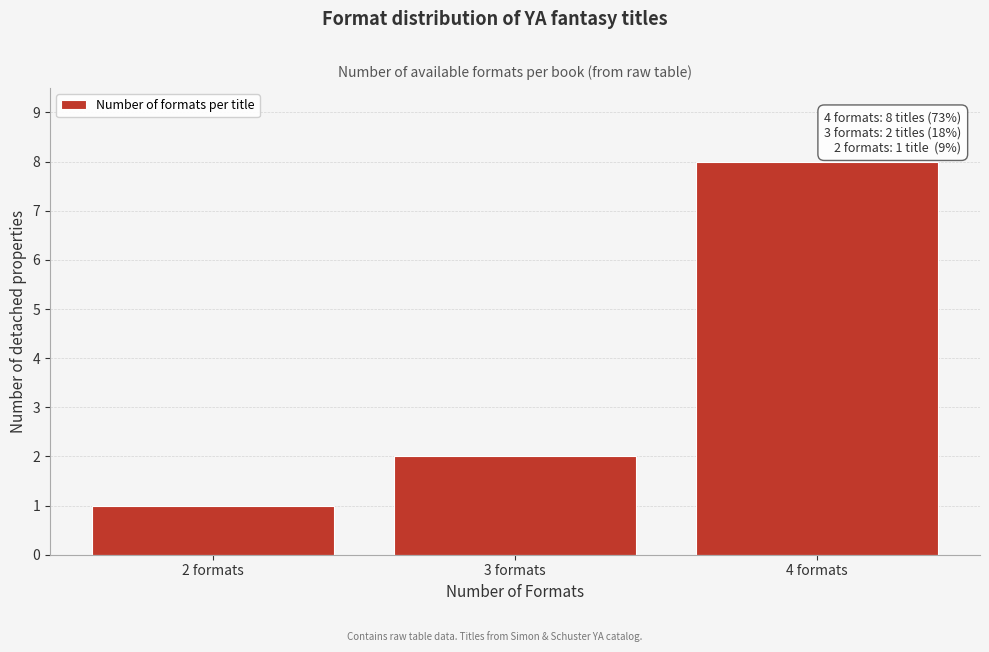

Reading left to right, extract all data points from this chart.

2 formats=1	3 formats=2	4 formats=8